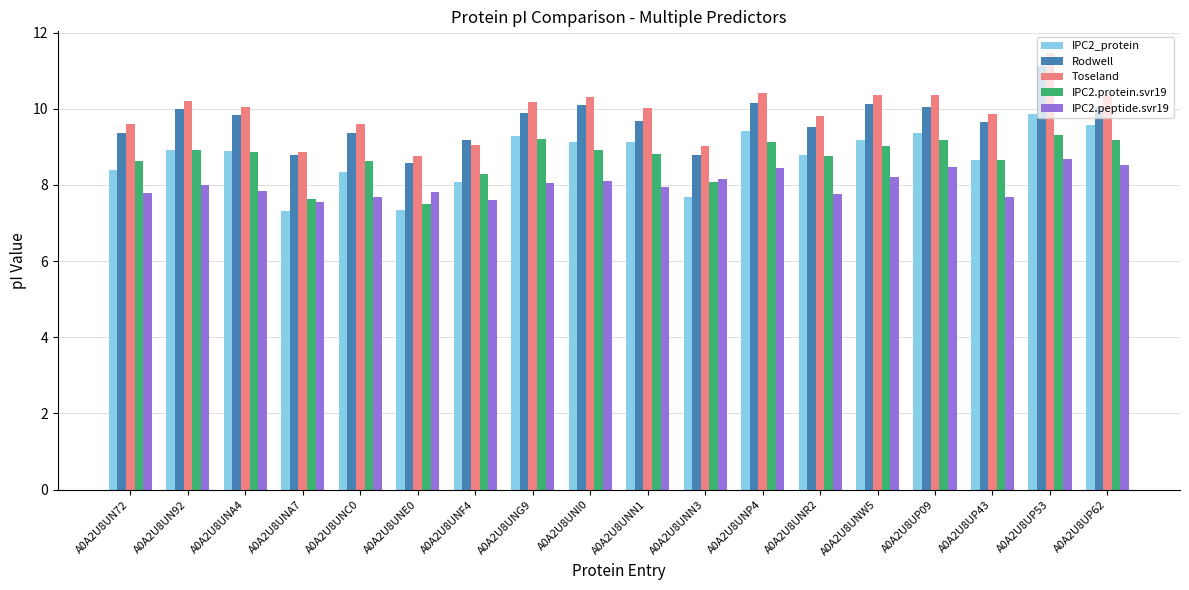

Which series changed the most between A0A2U8UN72 and A0A2U8UP53?

Toseland